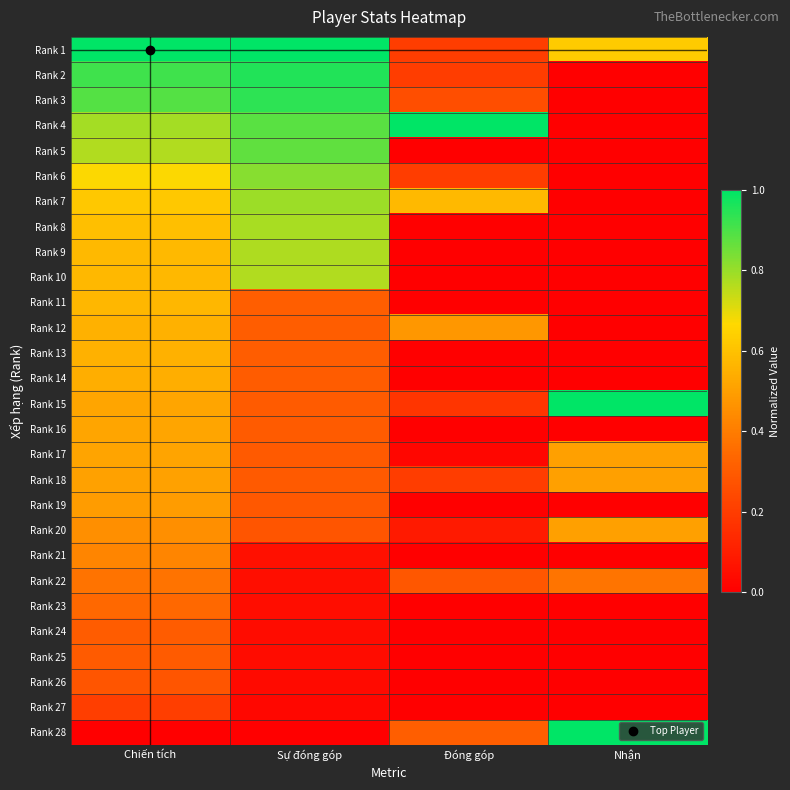

Rank the series by their maximum value, from lowest to highest.

Rank 27, Rank 26, Rank 25, Rank 24, Rank 23, Rank 22, Rank 21, Rank 19, Rank 20, Rank 18, Rank 17, Rank 16, Rank 14, Rank 13, Rank 12, Rank 11, Rank 10, Rank 9, Rank 8, Rank 7, Rank 6, Rank 5, Rank 3, Rank 2, Rank 1, Rank 4, Rank 15, Rank 28